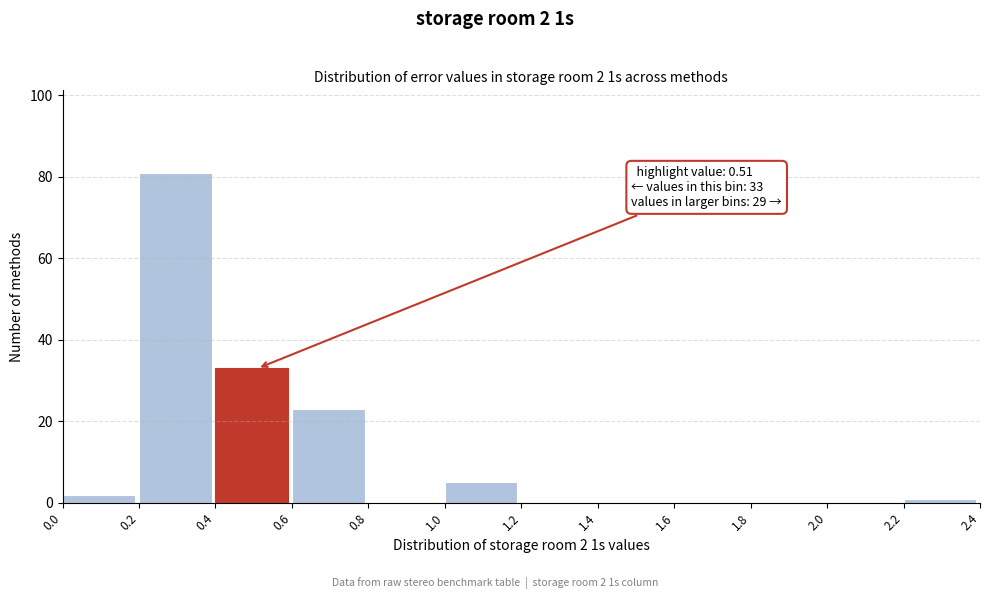

Which range on the x-axis has the tallest bar?

0.2 to 0.4